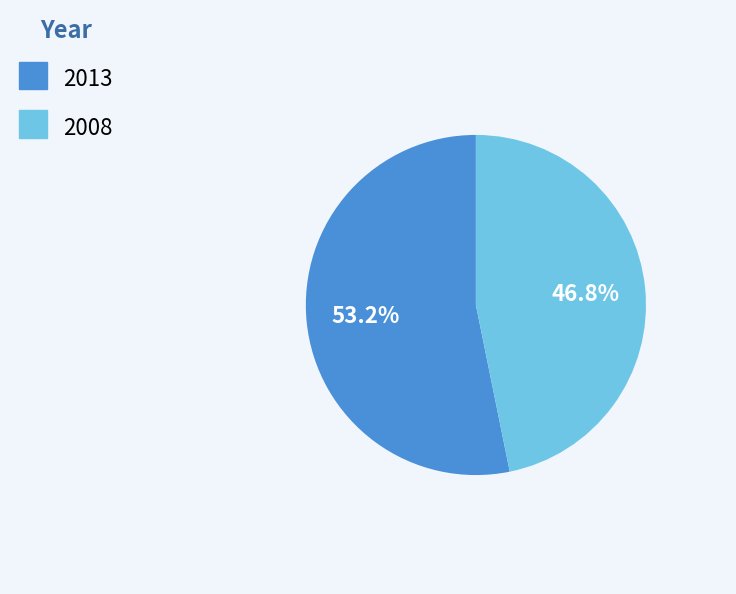

To the nearest percent, what is the difference between the largest and smallest slice percentages?

6%